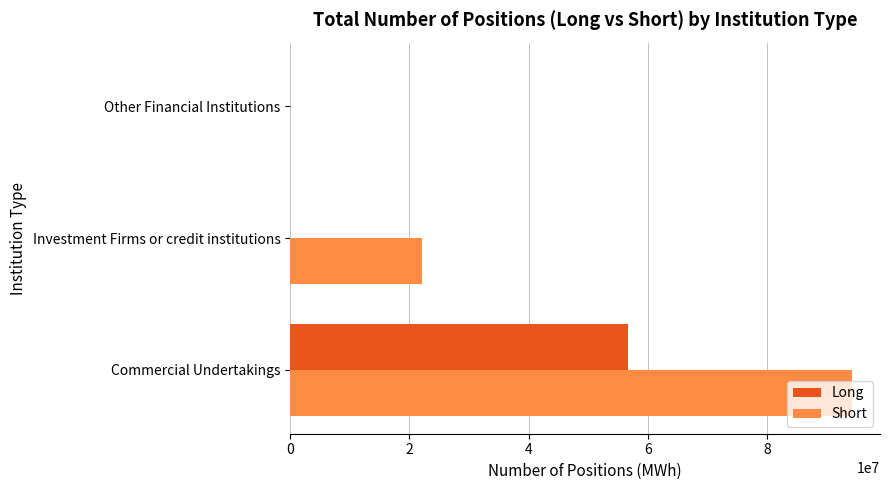

What is the sum of the Short values at Other Financial Institutions and Investment Firms or credit institutions?

22054285